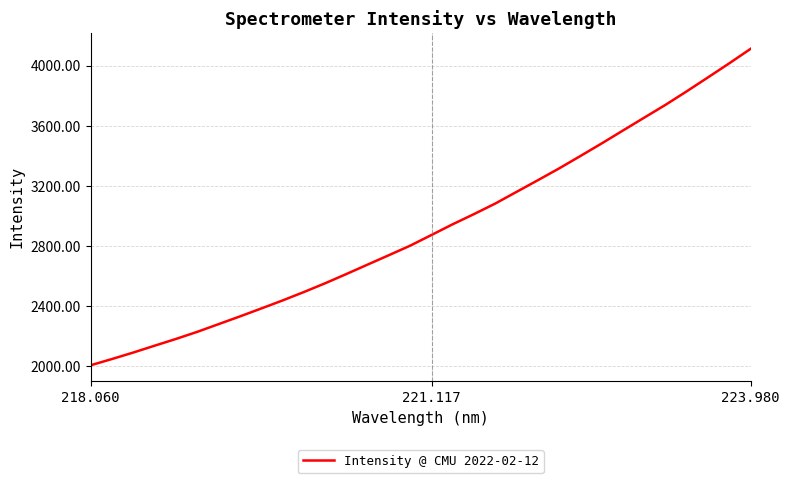

What is the smallest value displayed?

2005.2